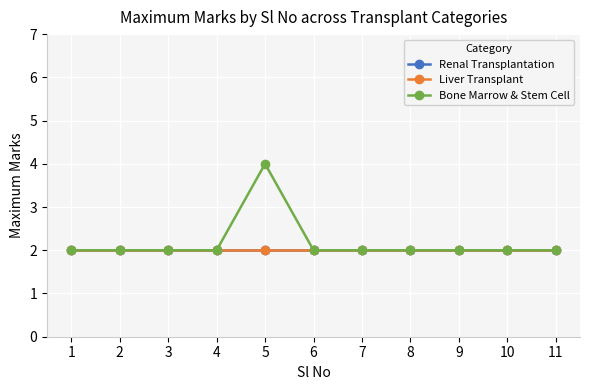

At how many categories does at least one series exceed 3?

1